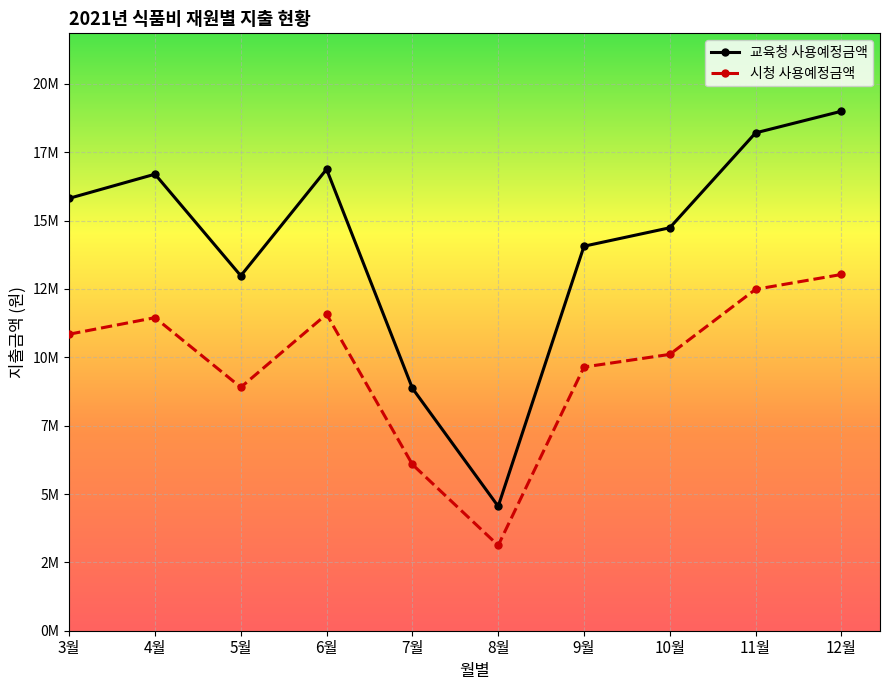

Does the chart have visible grid lines?

Yes